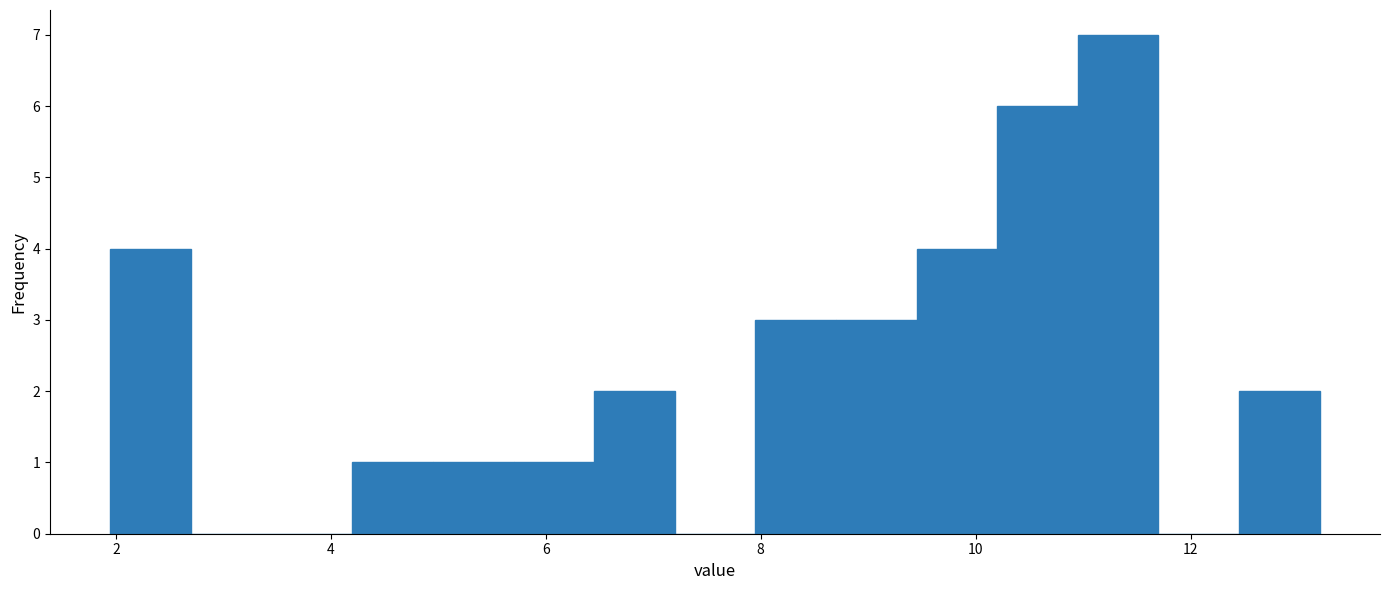

Read against the x-axis, roughly where is the centre of the tallest bar?

11.4